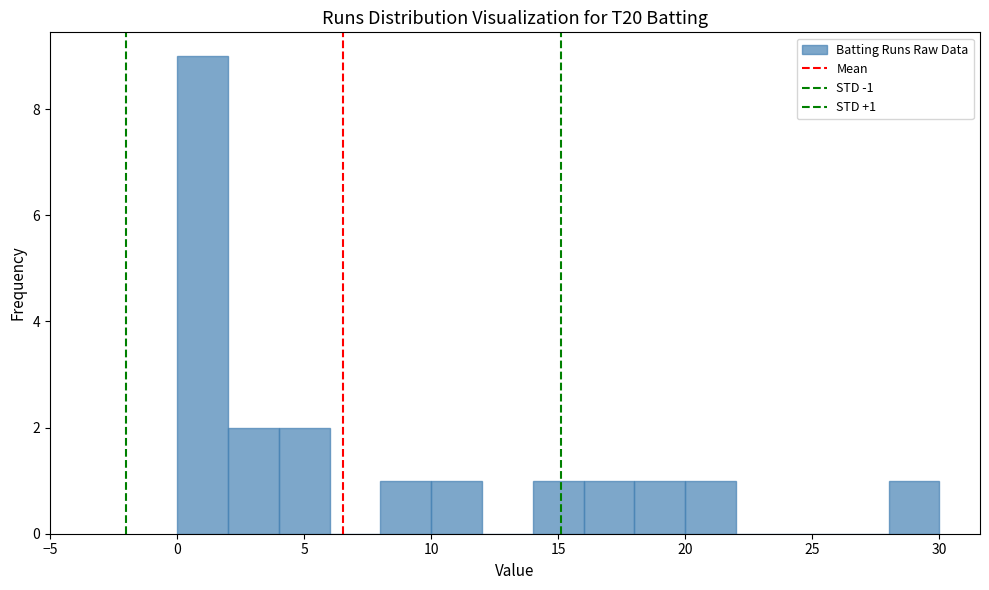

Over which range of the x-axis is the bar tallest?

0 to 2